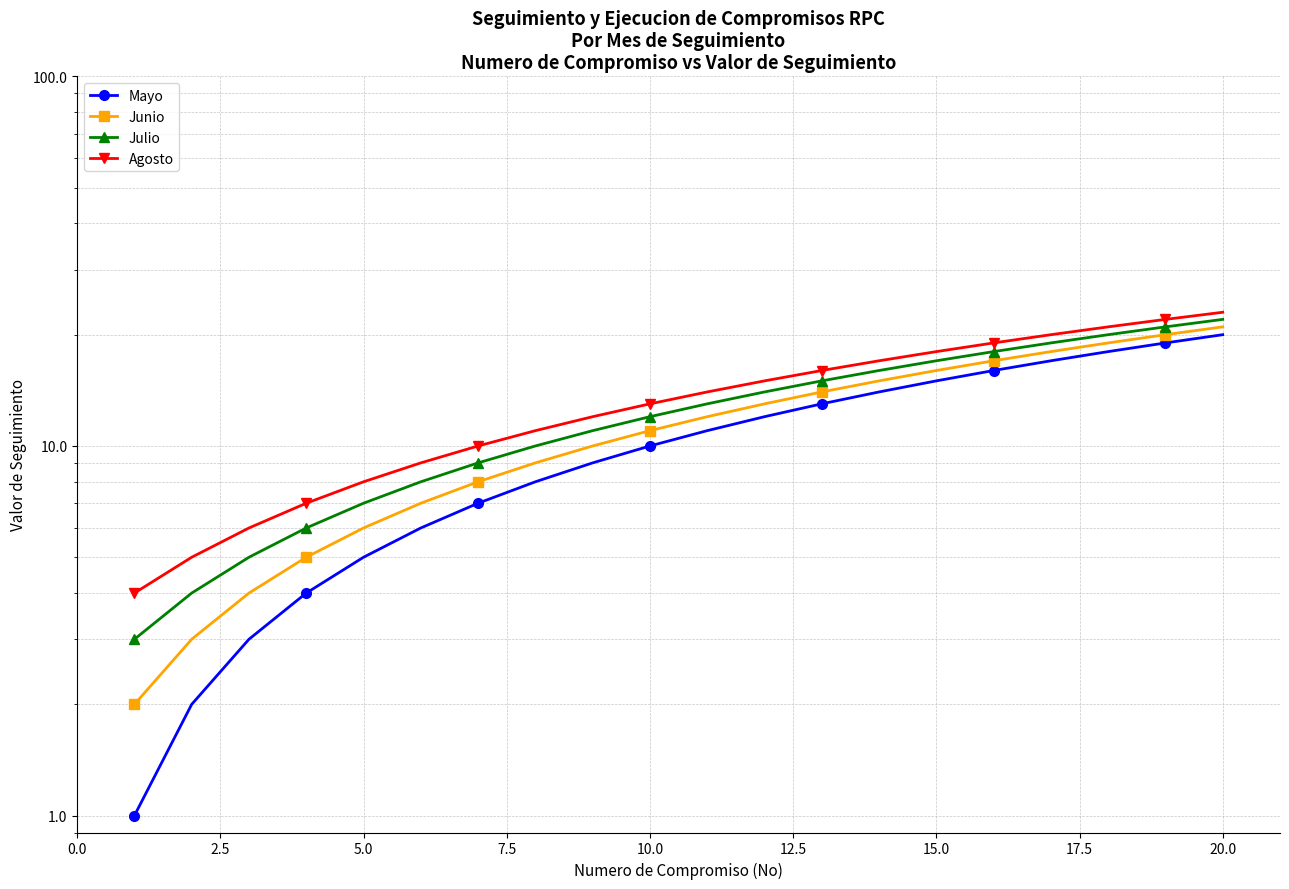

What is the greatest value displayed?

23